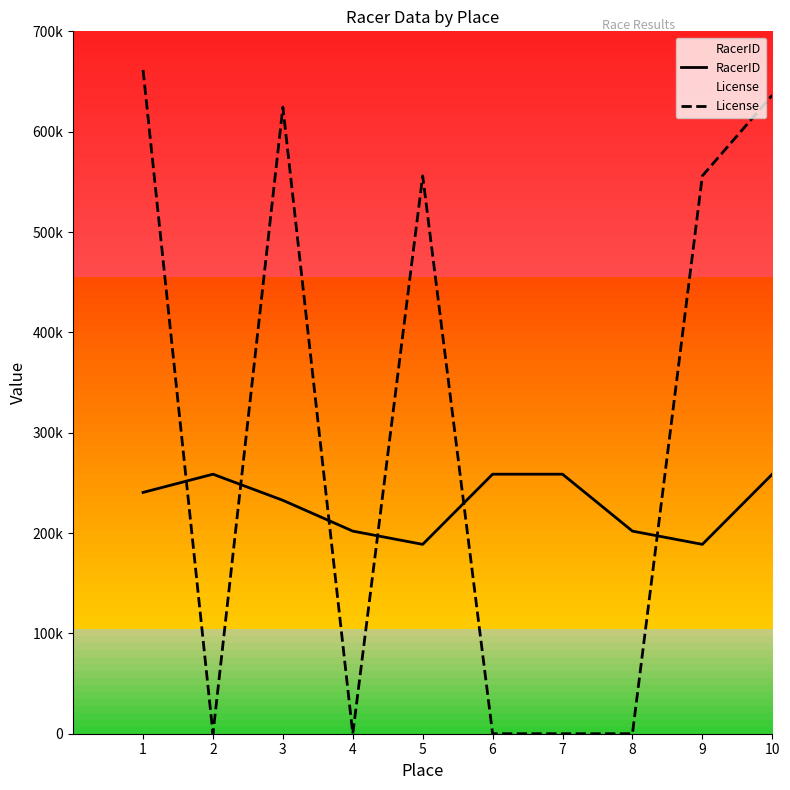

Reading left to right, what are all the values shown in this chart?

RacerID: 240483	258643	232615	201917	188718	258645	258646	201917	188718	258632
License: 661464	0	624498	0	555924	0	0	0	555924	636309